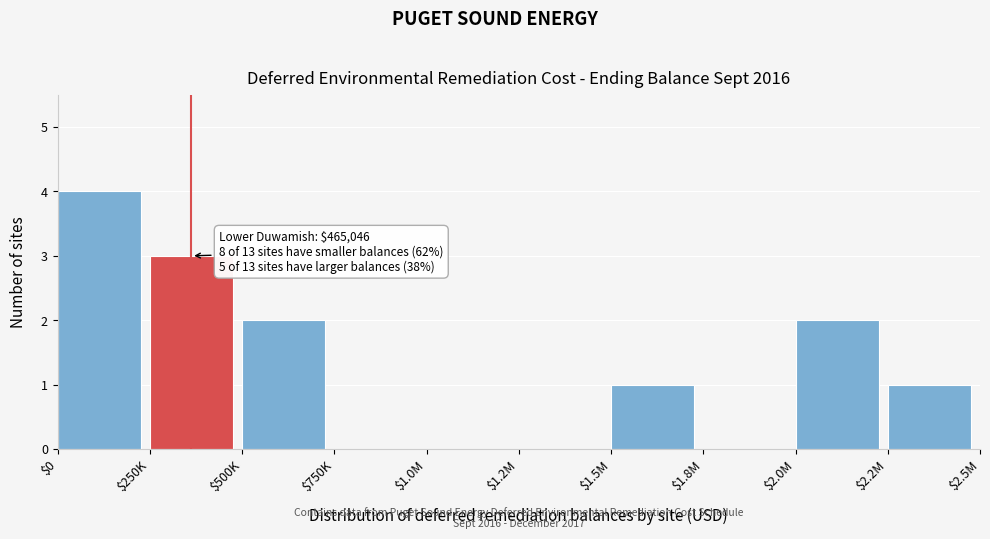

Which label corresponds to the largest value in the chart?

$0